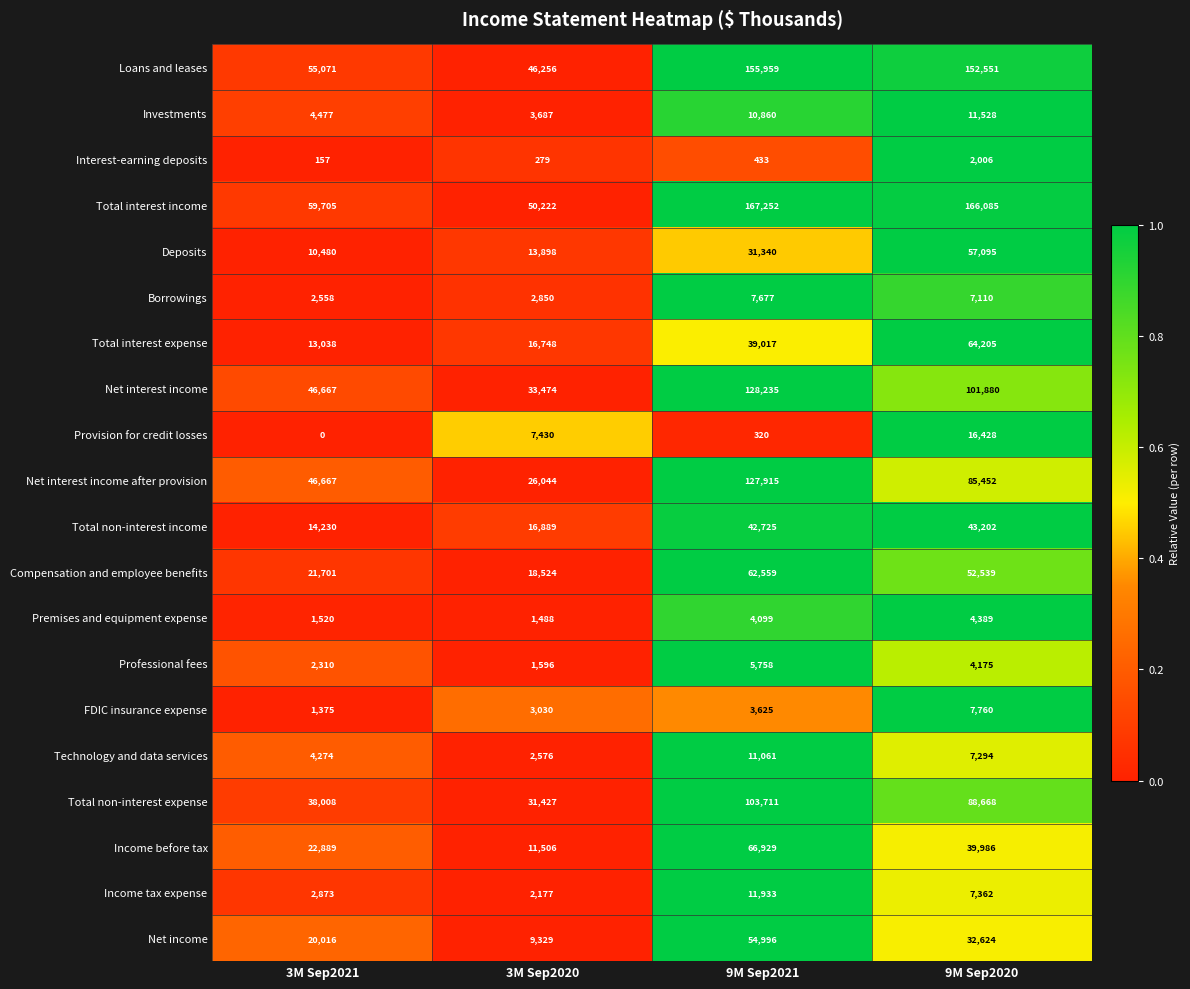

True or false: Total non-interest income has a value of 43202 at 9M Sep2020.

True